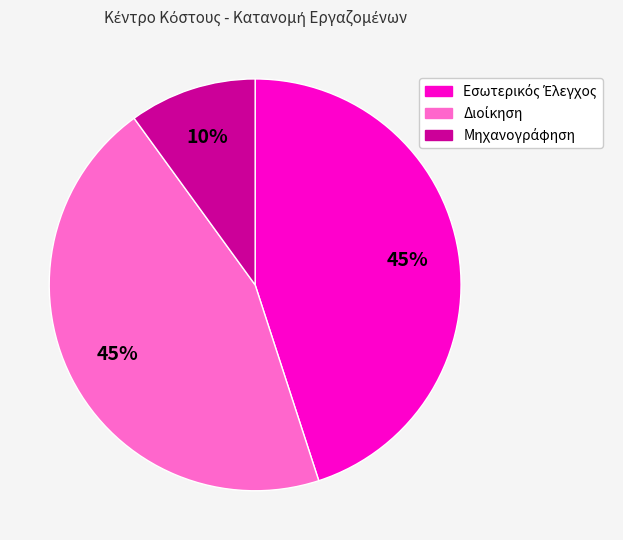

How many slices are in this pie chart?

3